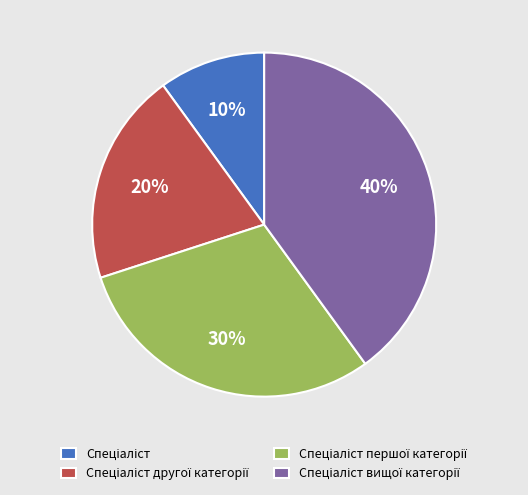

How many segments does this pie chart have?

4